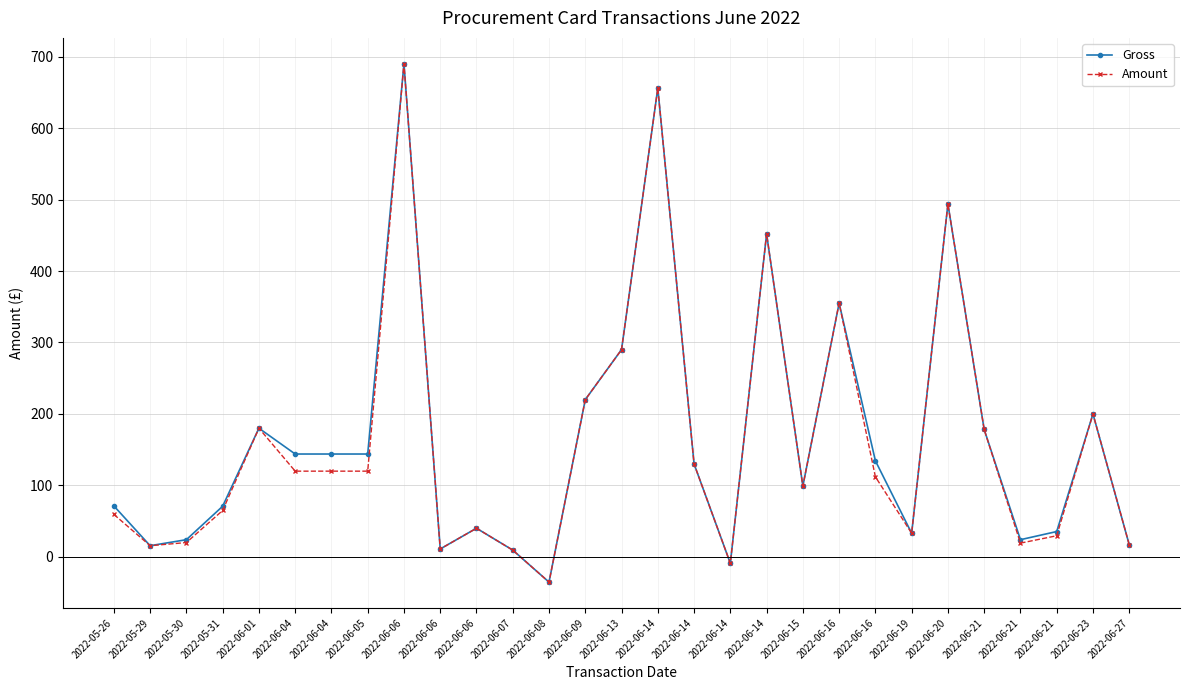

What are all the series names shown in the legend?

Gross, Amount